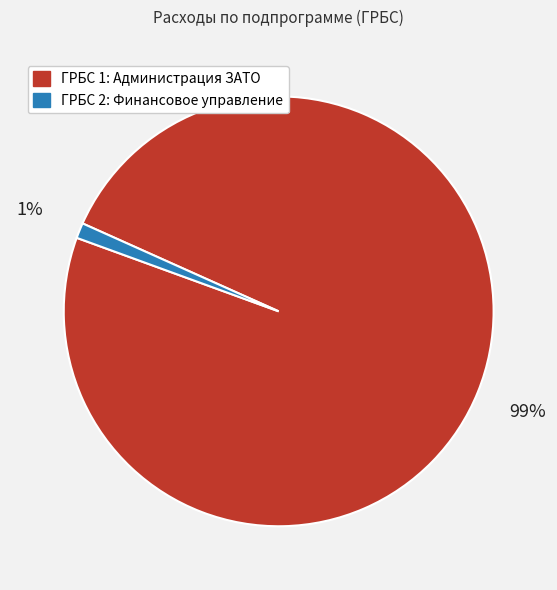

Is there any slice that represents more than half of the pie?

Yes